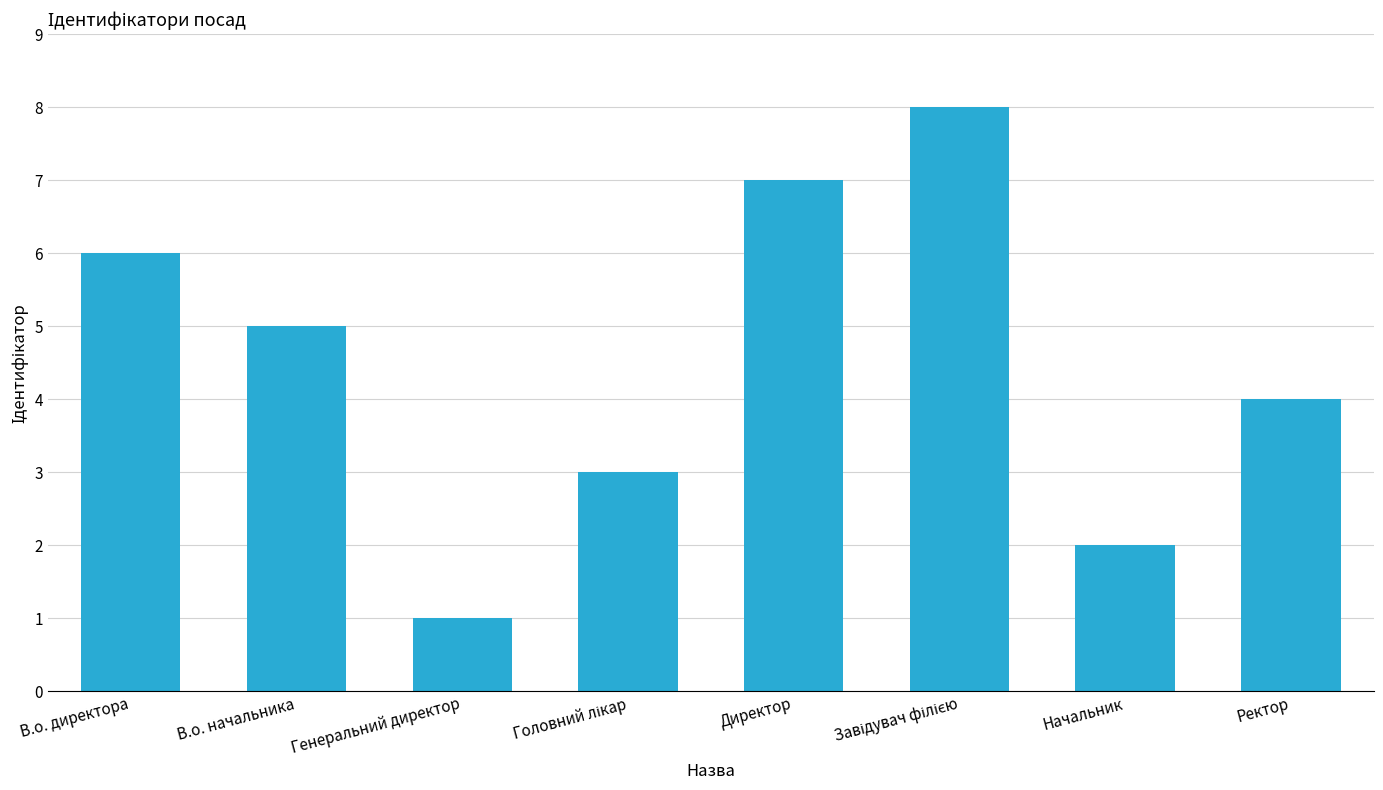

Reading left to right, what are all the values shown in this chart?

6	5	1	3	7	8	2	4